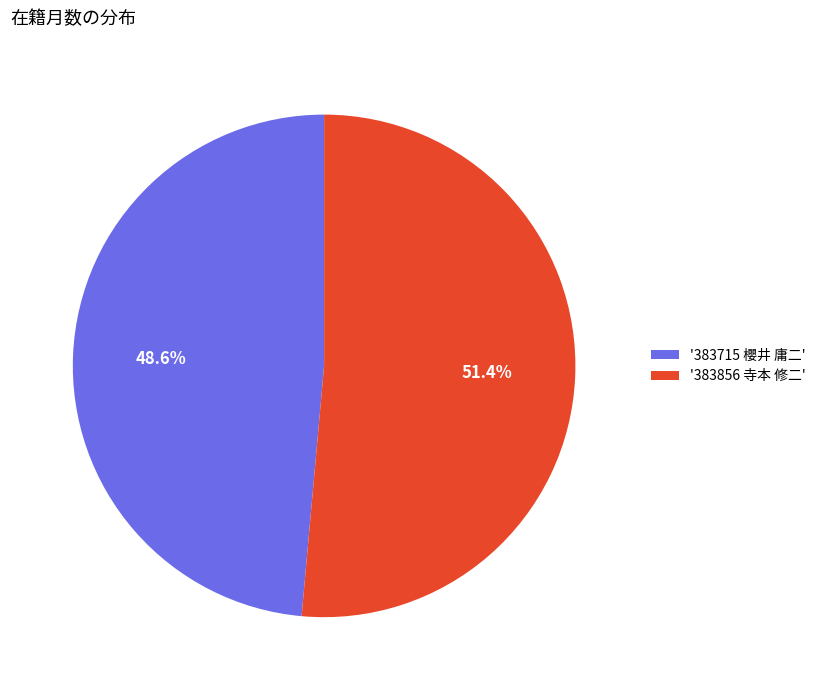

Approximately how many times larger is the value at '383856 寺本 修二' compared to '383715 櫻井 庸二'?

1.1